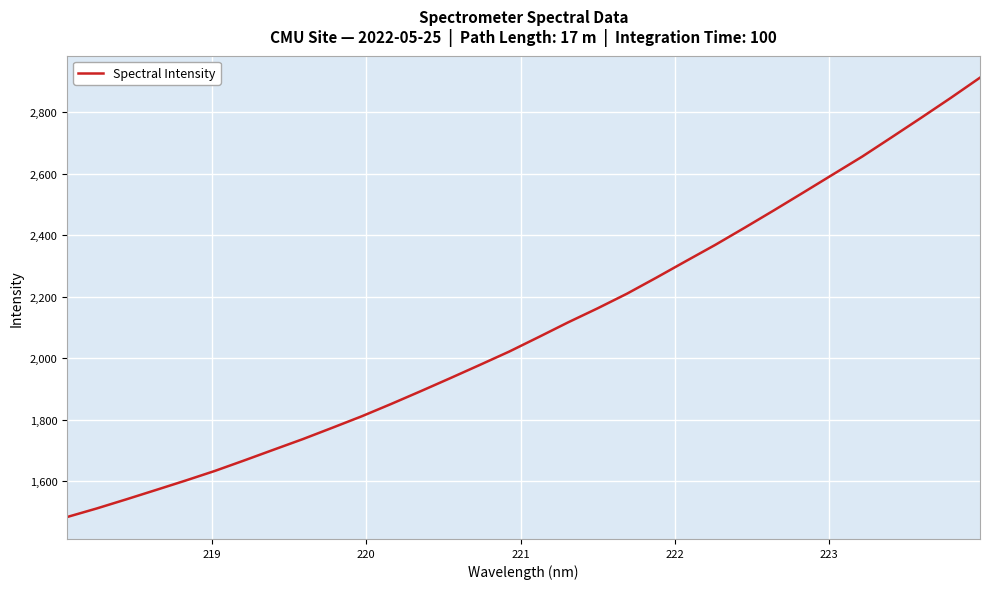

What is the greatest value displayed?

2912.5